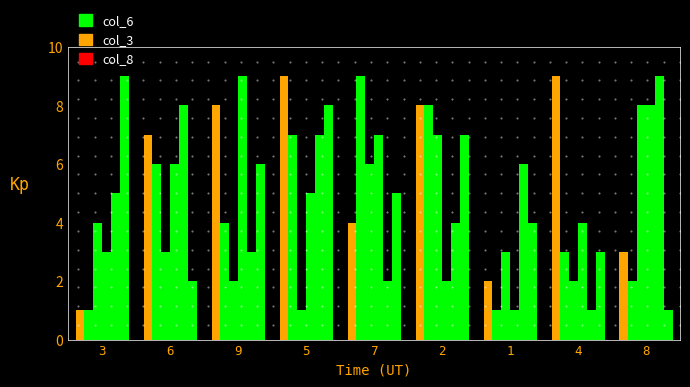

Reading right to left, transcribe all the data shown in this chart.

col_3: 8=3	4=9	1=2	2=8	7=4	5=9	9=8	6=7	3=1
col_6: 8=2	4=3	1=1	2=8	7=9	5=7	9=4	6=6	3=1
col_7: 8=8	4=2	1=3	2=7	7=6	5=1	9=2	6=3	3=4
col_2: 8=8	4=4	1=1	2=2	7=7	5=5	9=9	6=6	3=3
col_5: 8=9	4=1	1=6	2=4	7=2	5=7	9=3	6=8	3=5
col_8: 8=1	4=3	1=4	2=7	7=5	5=8	9=6	6=2	3=9